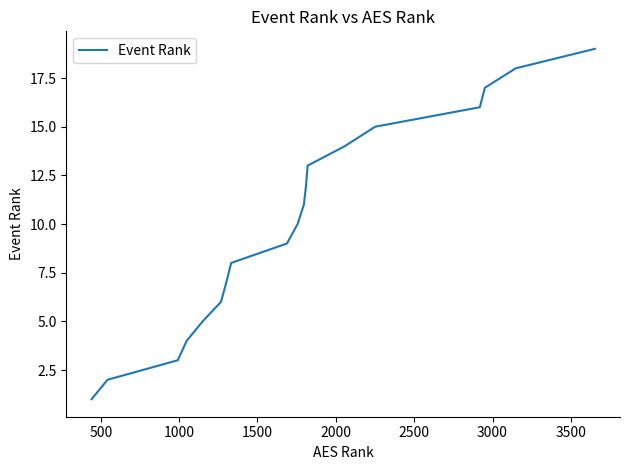

What is the maximum value shown in the chart?

19